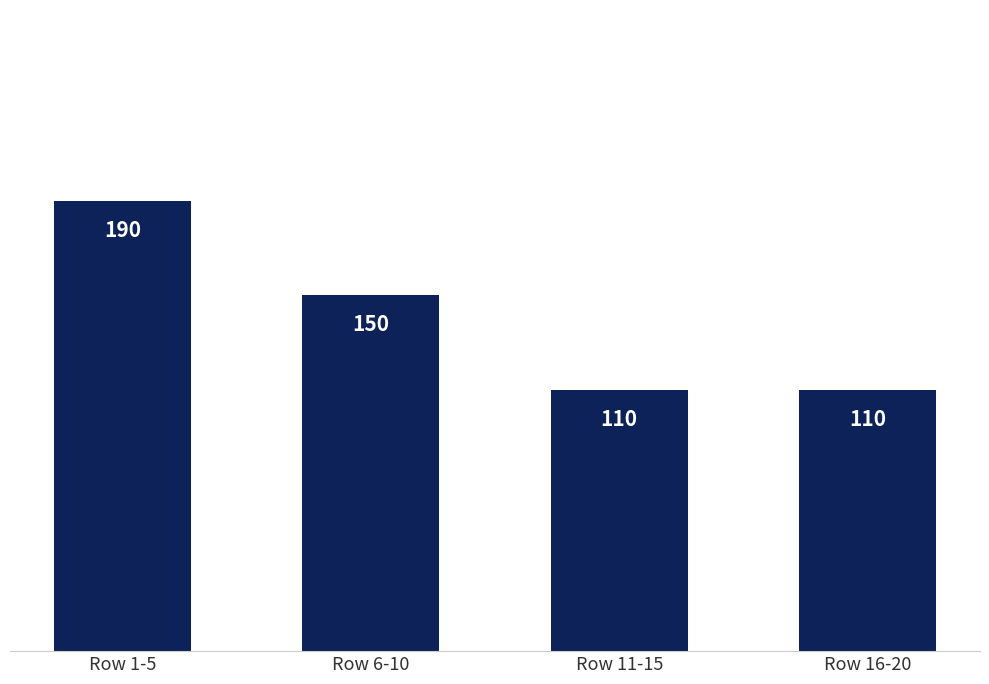

What is the difference between the second highest and minimum values?

40